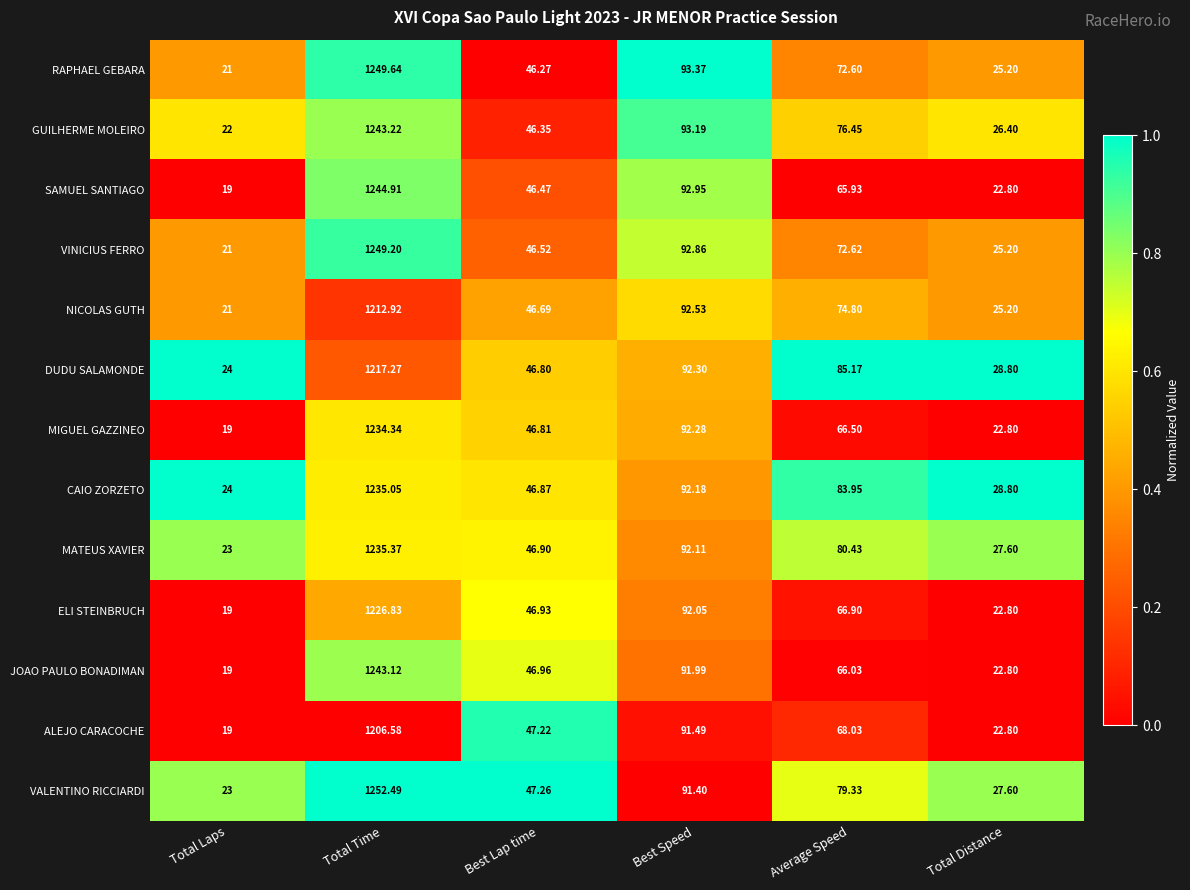

What is the maximum value shown in the chart?

1252.5